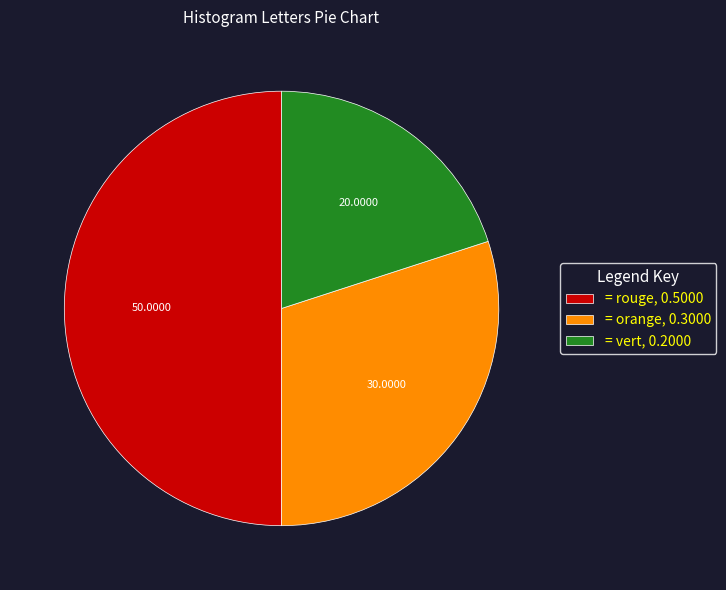

Which slice is the largest?

= rouge, 0.5000